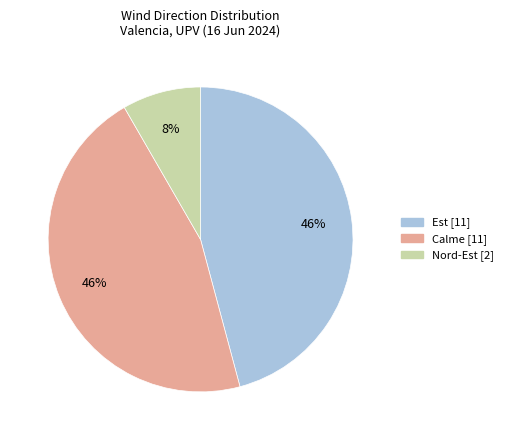

How many segments does this pie chart have?

3